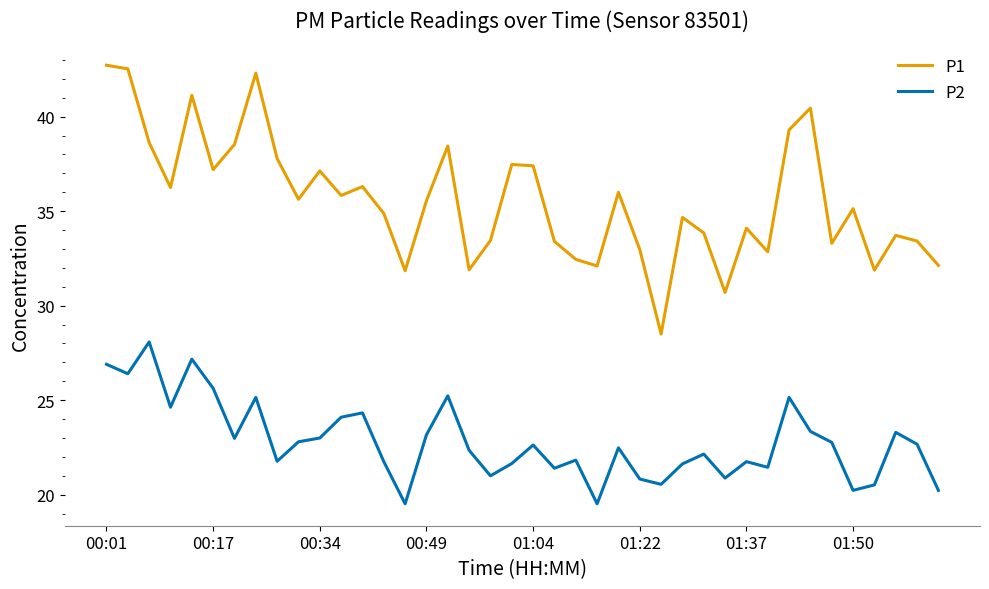

What is the difference between the maximum and minimum values in the P1 series?

14.2